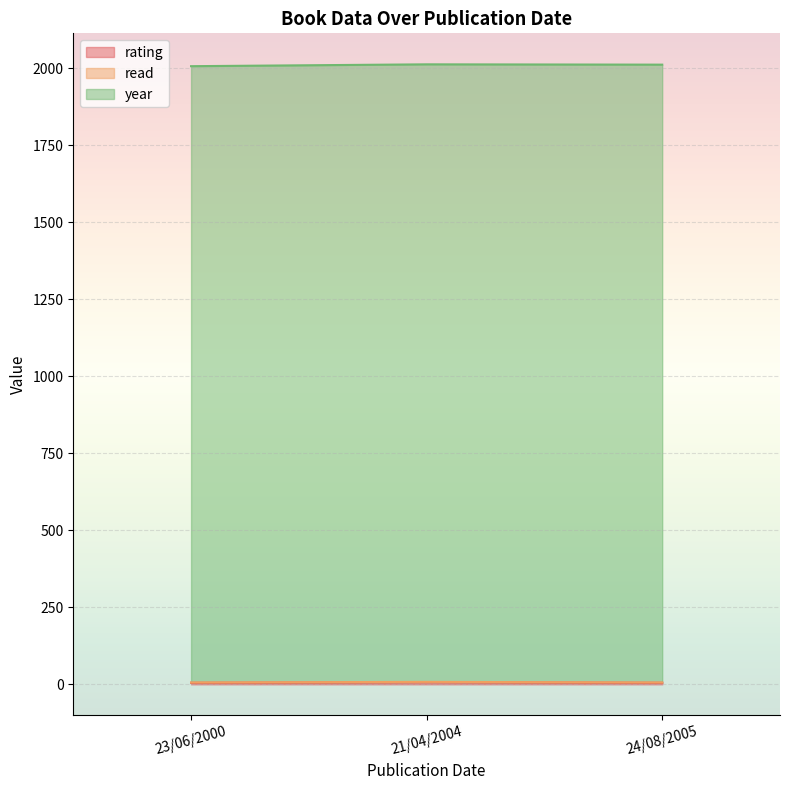

True or false: rating has a value of 1 at 23/06/2000.

False